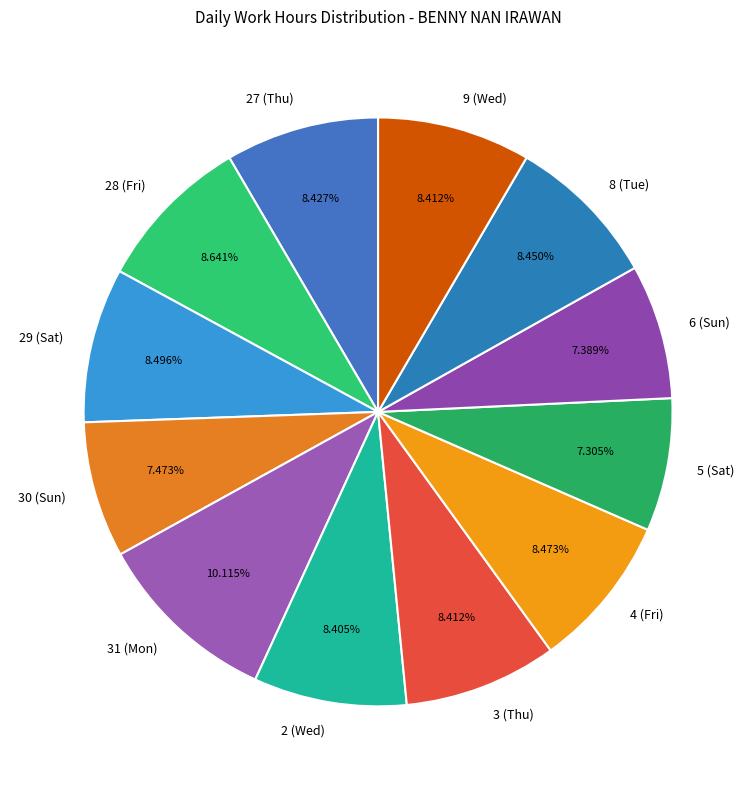

How many segments does this pie chart have?

12